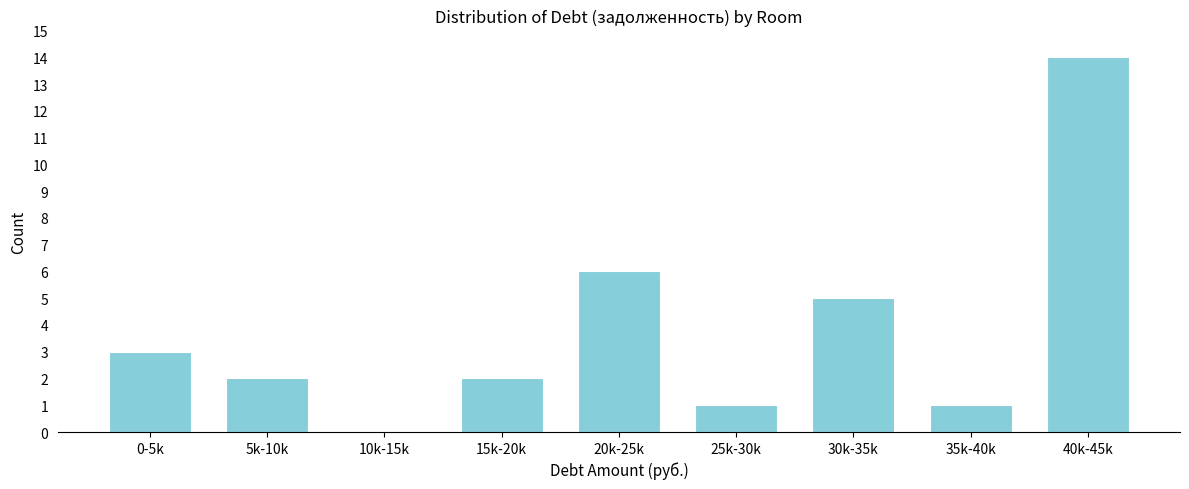

Reading left to right, what are all the values shown in this chart?

0-5k=3	5k-10k=2	10k-15k=0	15k-20k=2	20k-25k=6	25k-30k=1	30k-35k=5	35k-40k=1	40k-45k=14